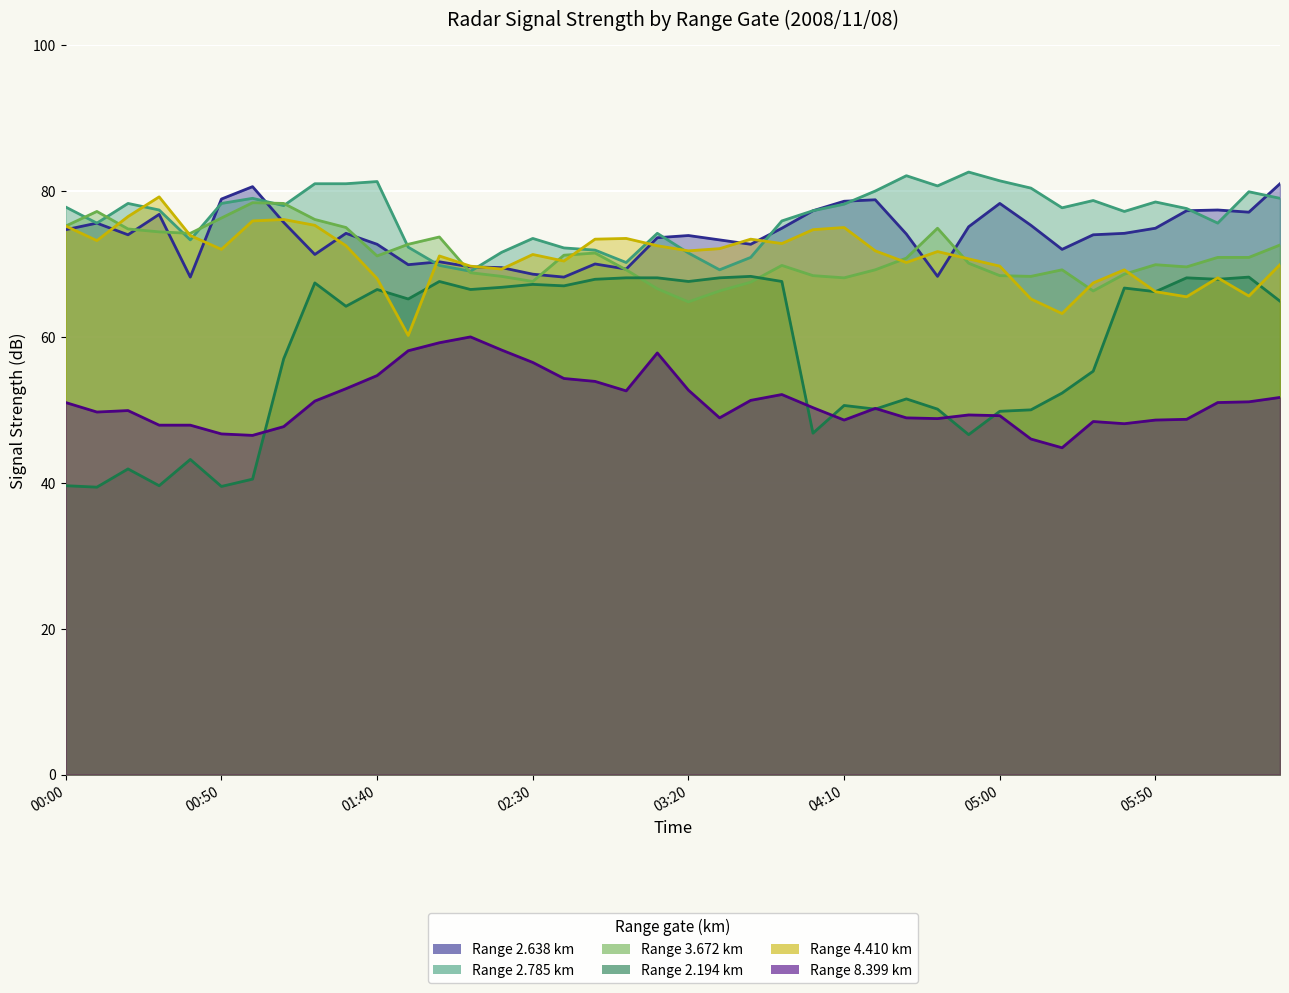

At which label does 3.672 reach its peak?

2008/11/08 01:00